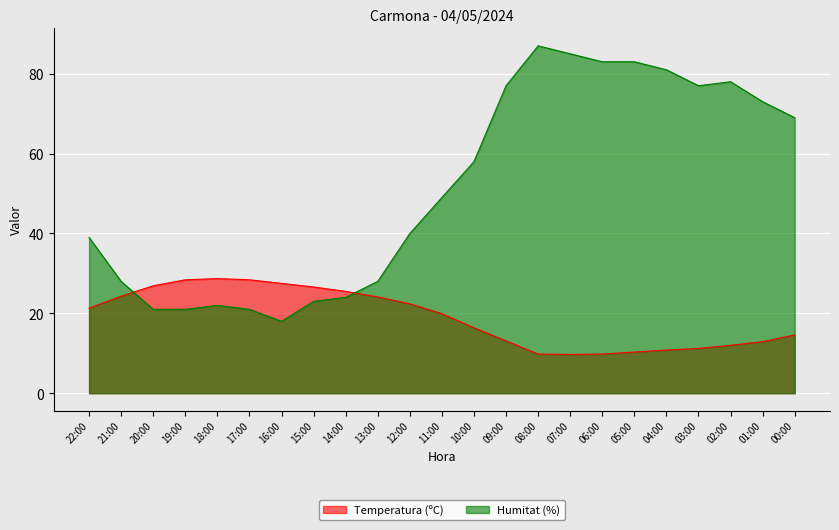

The value of Humitat (%) at 08:00 is 52.4. True or false?

False